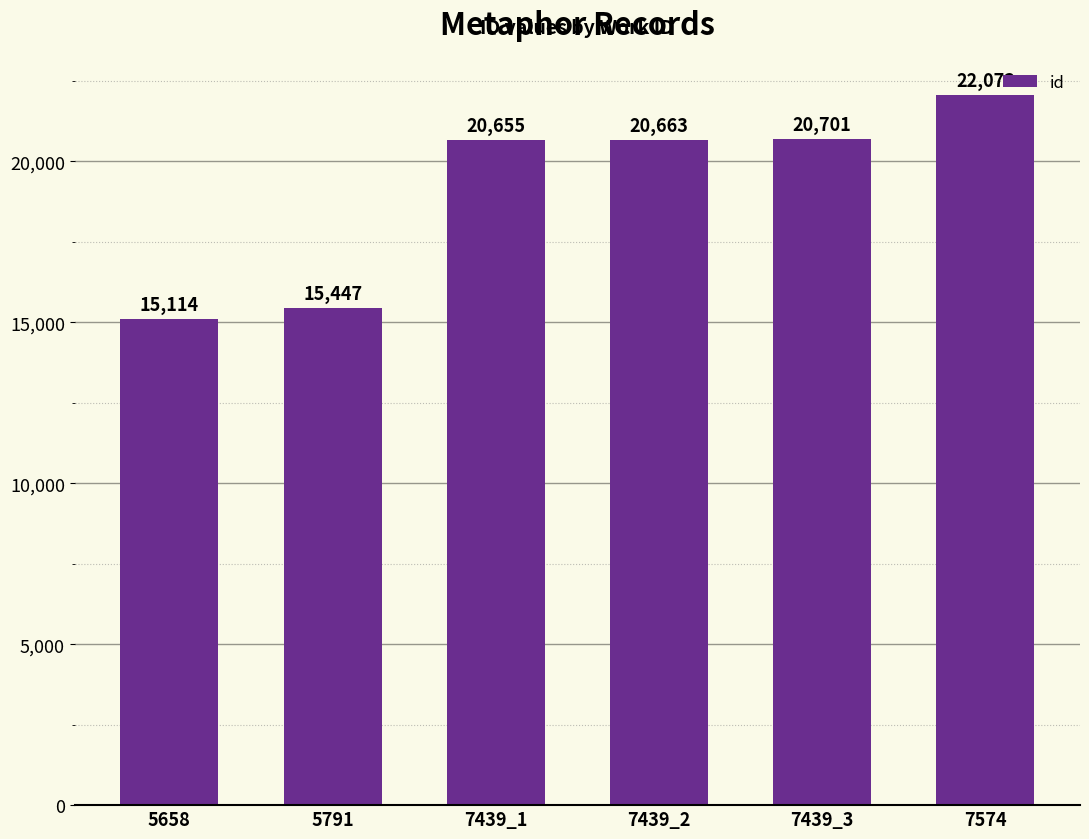

How many data points are less than 20663?

3